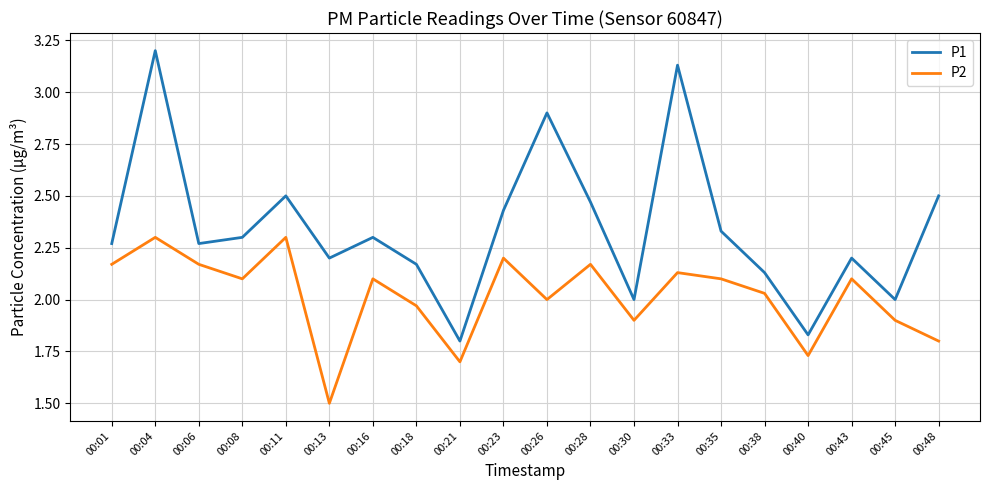

At how many categories does at least one series exceed 1?

20